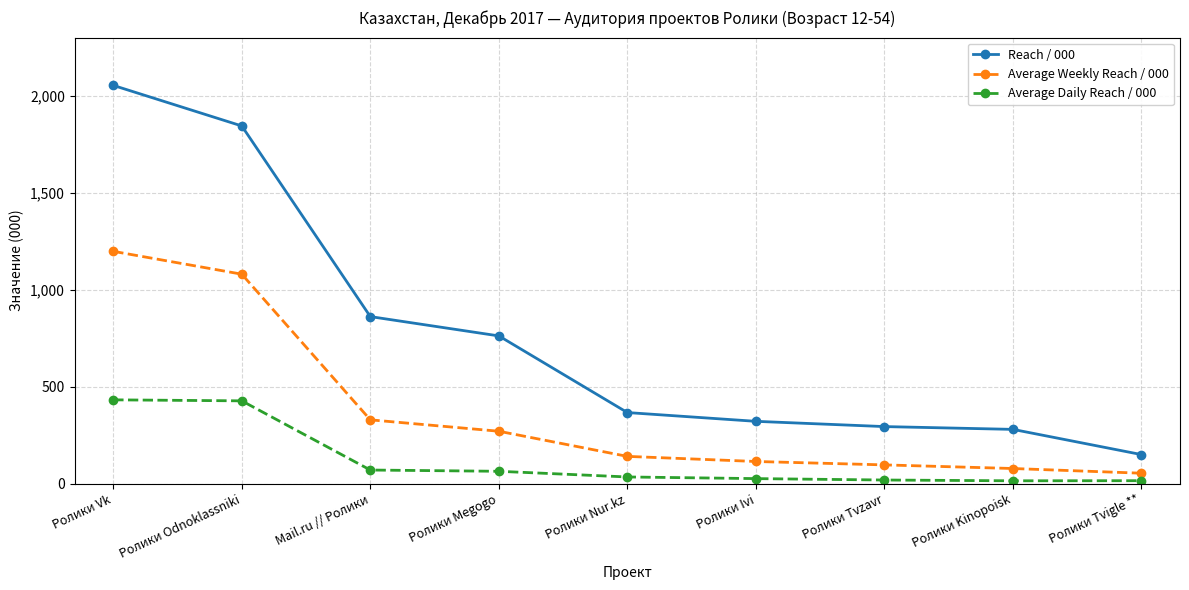

What is the label of the 4th point from the right?

Ролики Ivi